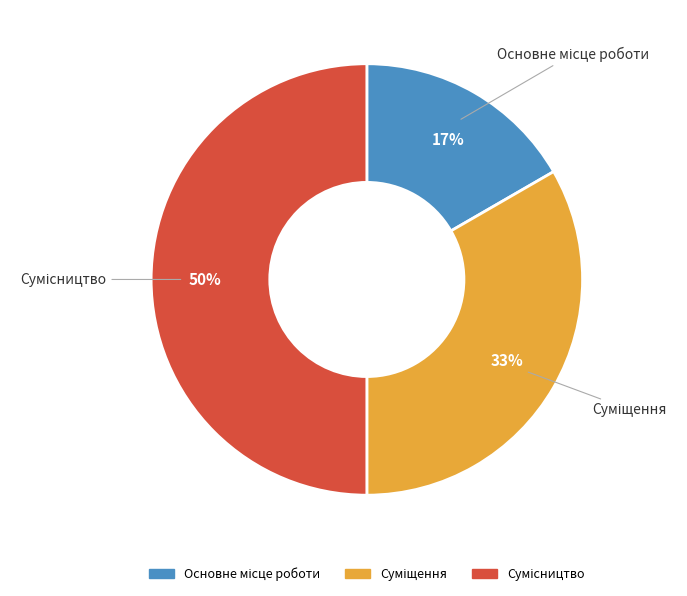

To the nearest percent, what is the average slice percentage?

33%